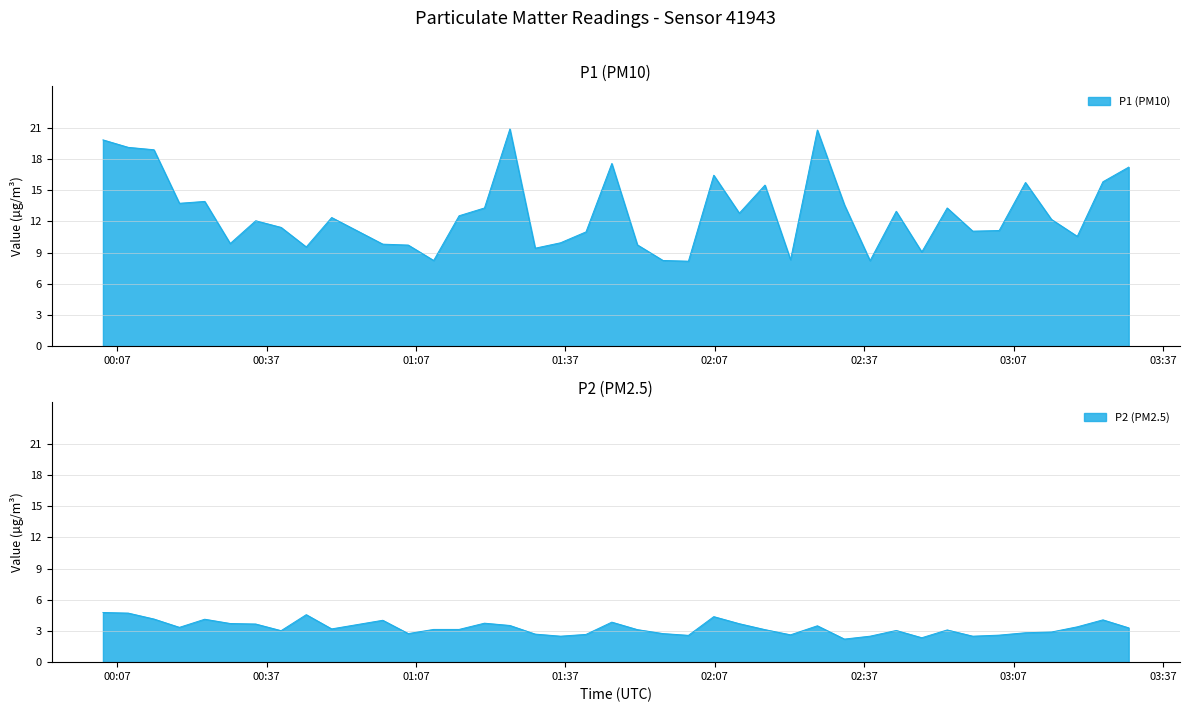

Is it true that P2 equals 5.8 at 9?

False